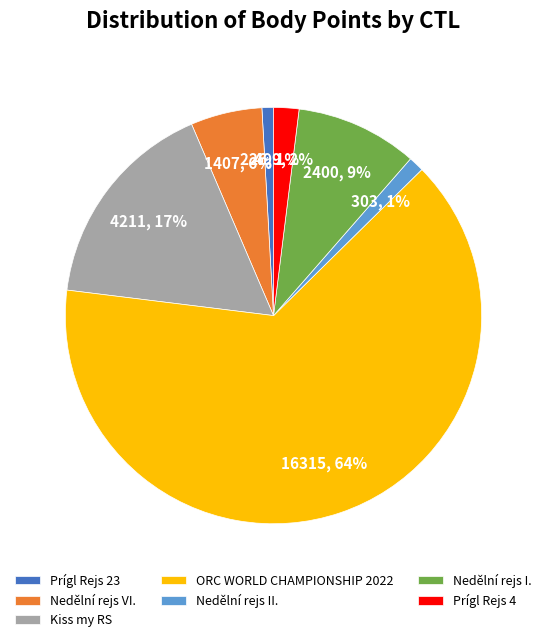

How many segments does this pie chart have?

7